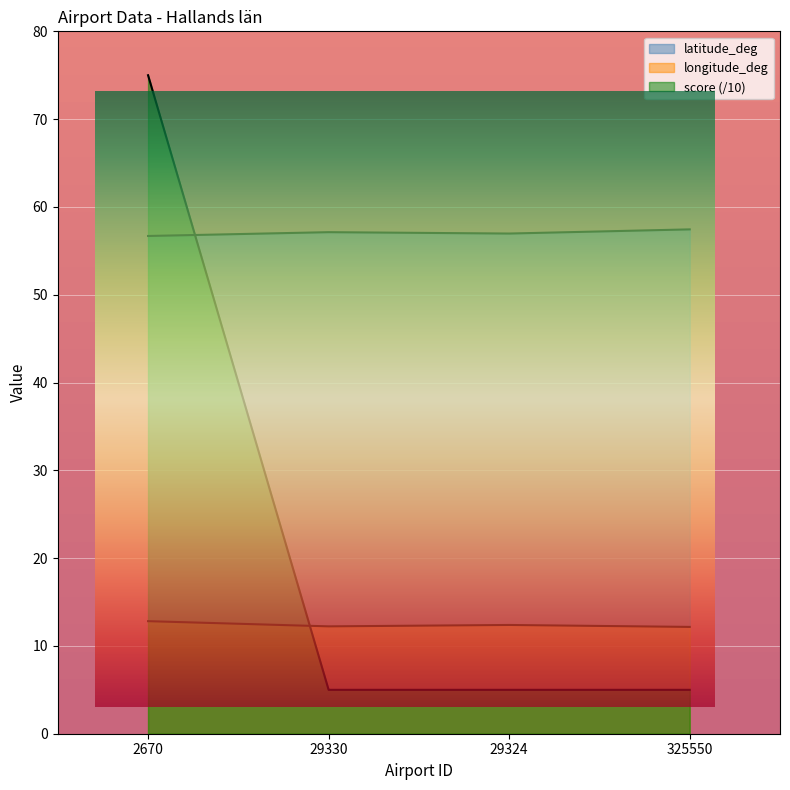

At which category does latitude_deg reach its first local valley?

29324